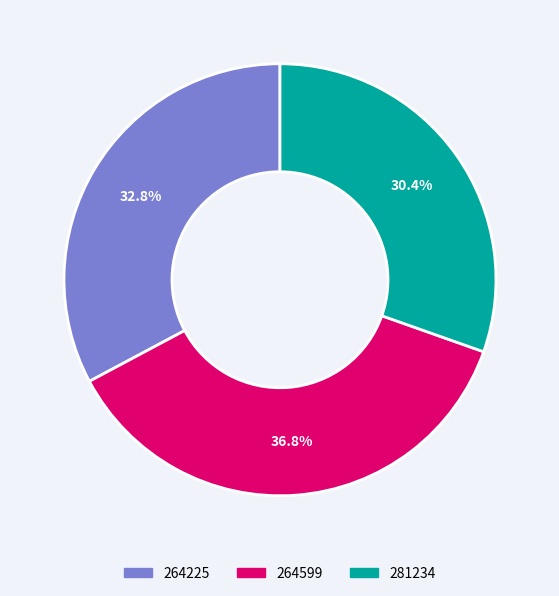

Which has a higher value, 281234 or 264225?

264225